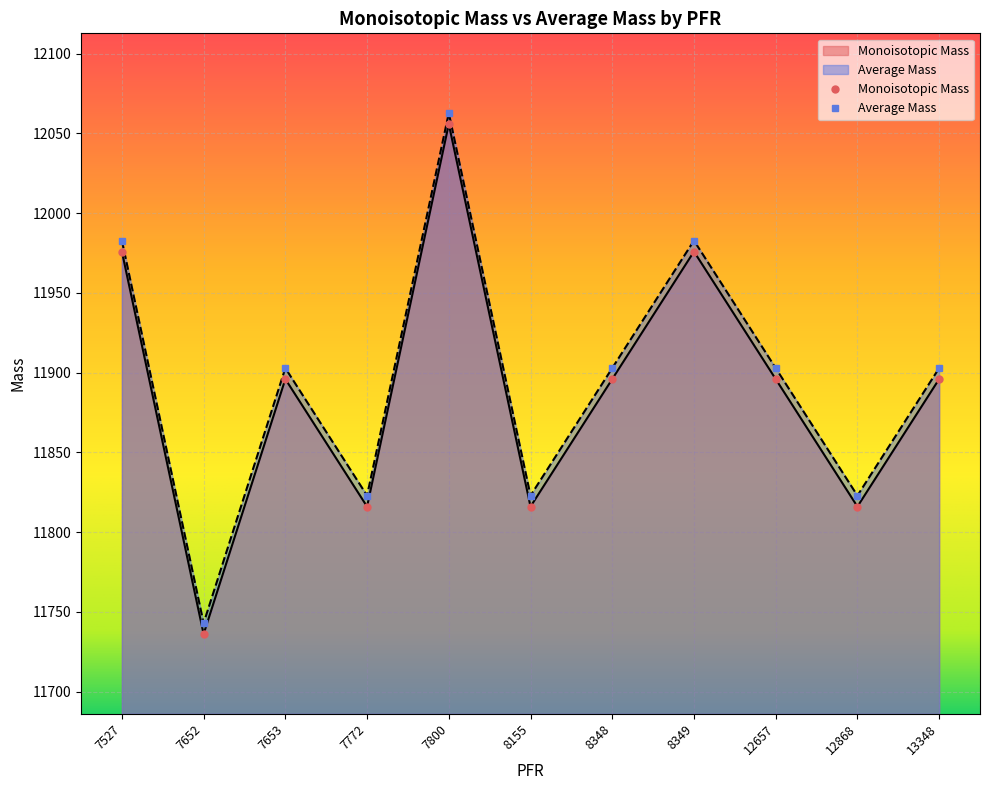

What are all the series names shown in the legend?

Monoisotopic Mass, Average Mass